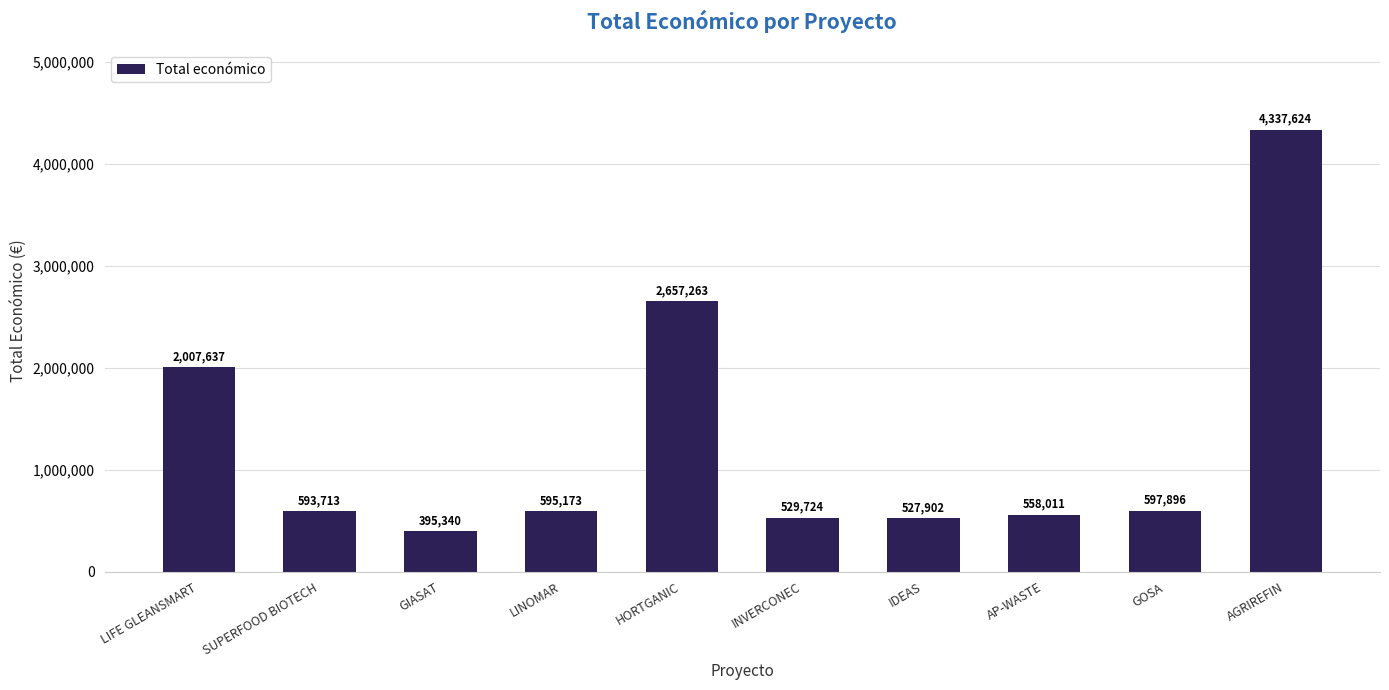

What is the change in value from GIASAT to IDEAS?

+132562